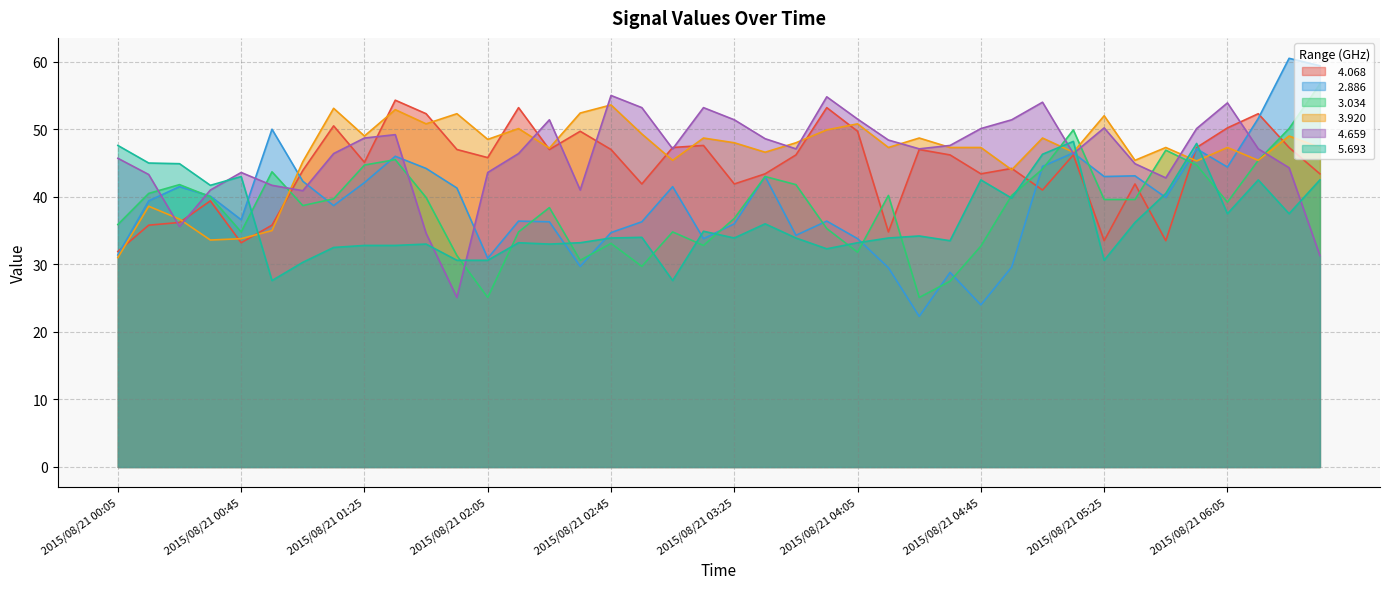

Rank the series at 2015/08/21 02:15 from lowest to highest value.

  5.693,   3.034,   2.886,   4.659,   3.920,   4.068